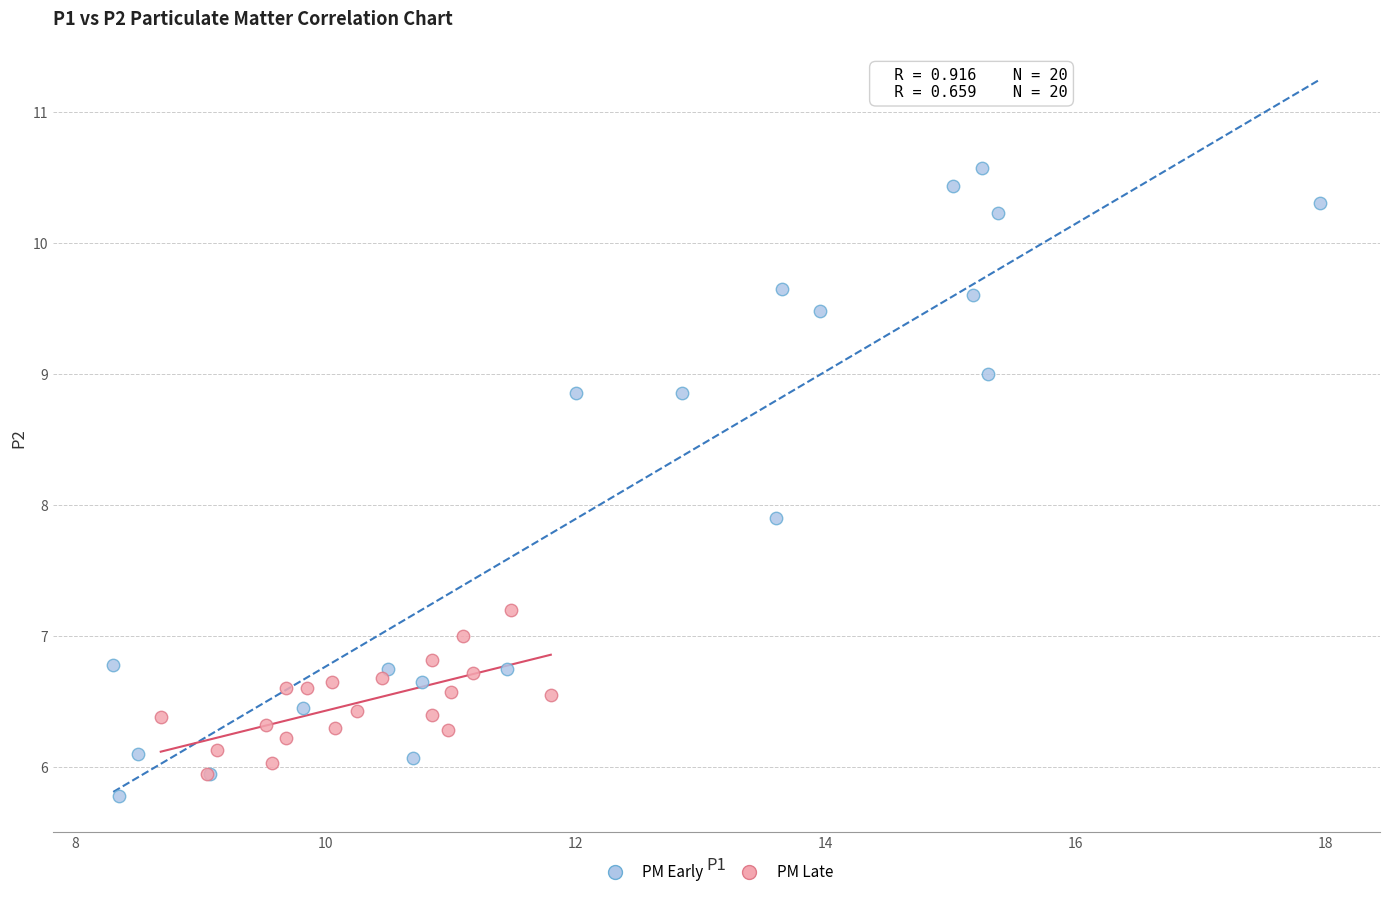

Which series contains the highest Y value?

PM Early